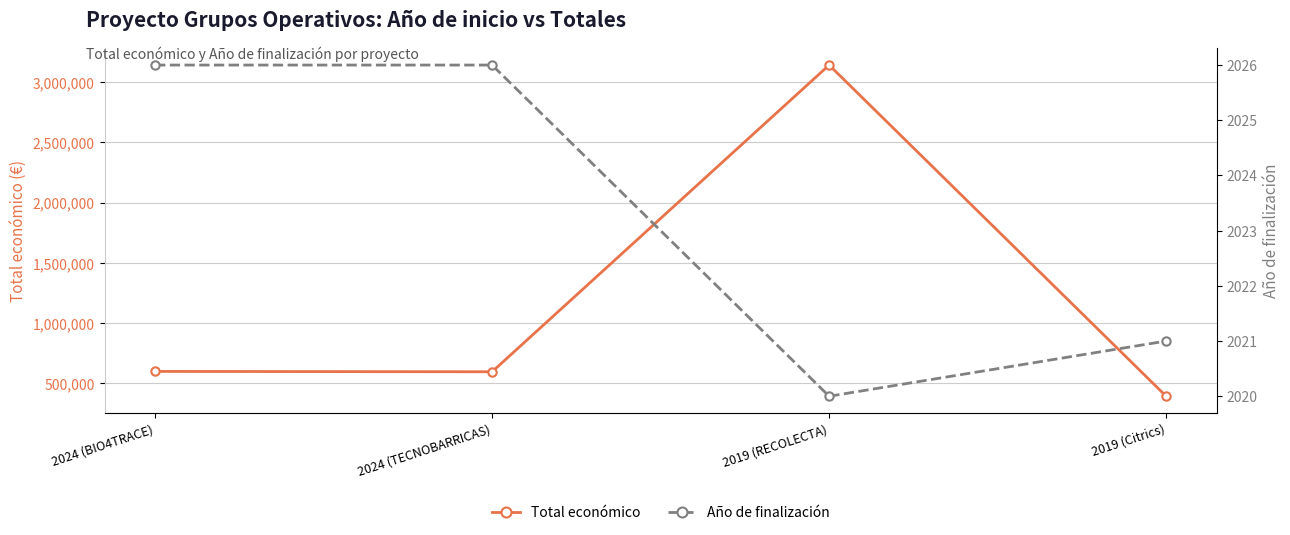

Rank the series by their maximum value, from lowest to highest.

Año de finalización, Total económico